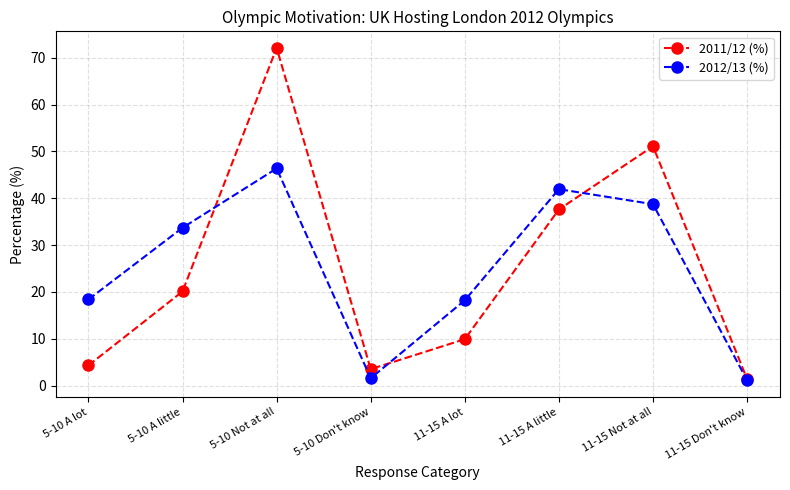

In 2011/12 (%), how many points are higher than both neighbors (excluding endpoints)?

2